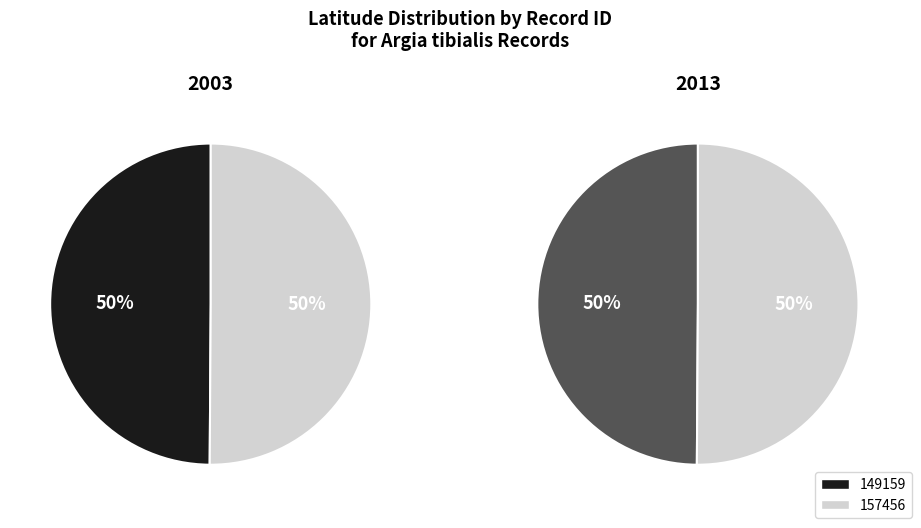

The 149159 slice represents 50% of the pie. True or false?

True